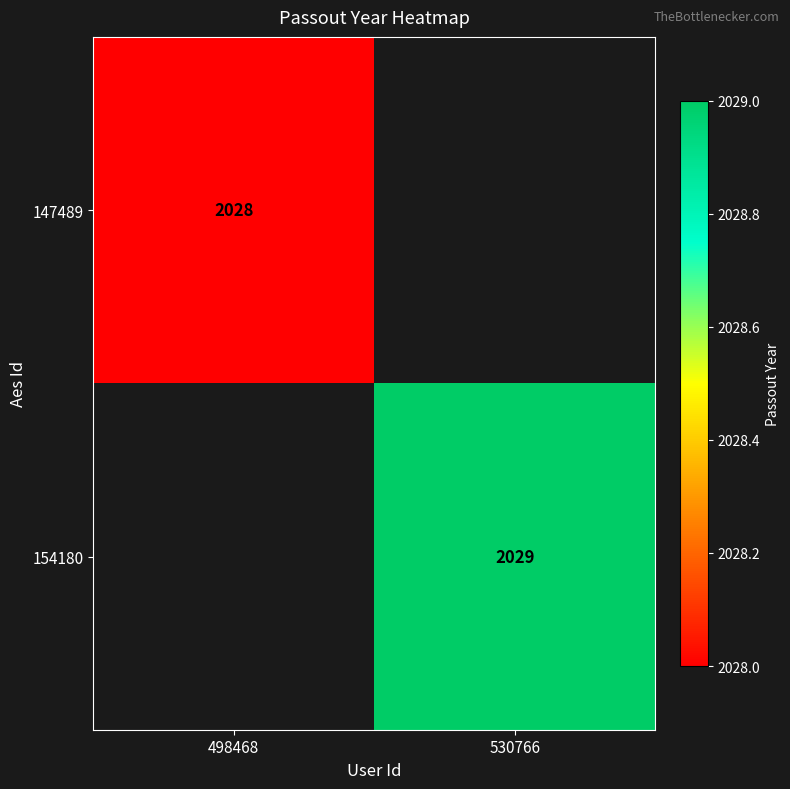

True or false: 154180 has a value of 2029 at 530766.

True